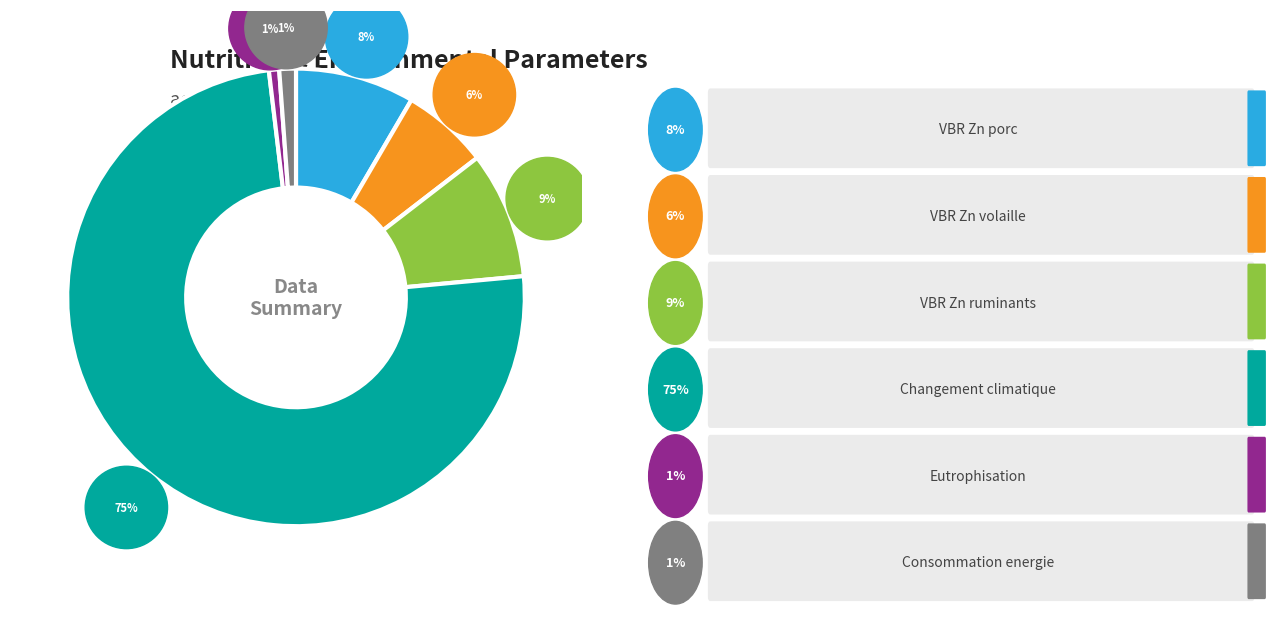

Is VBR Zn porc the majority of the pie?

No